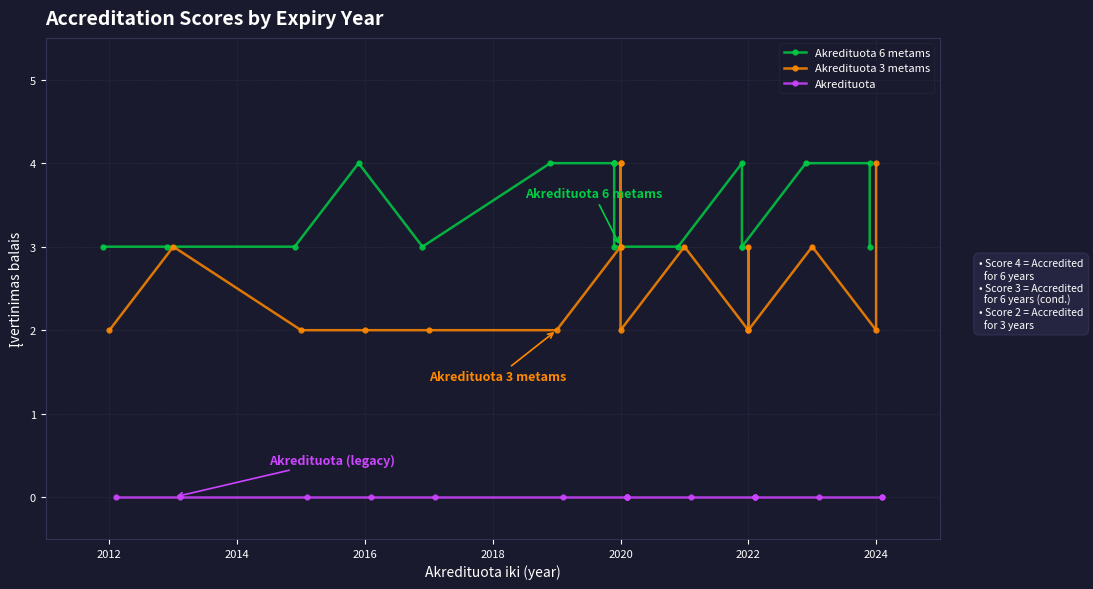

Which series has the largest total across all categories?

Akredituota 6 metams